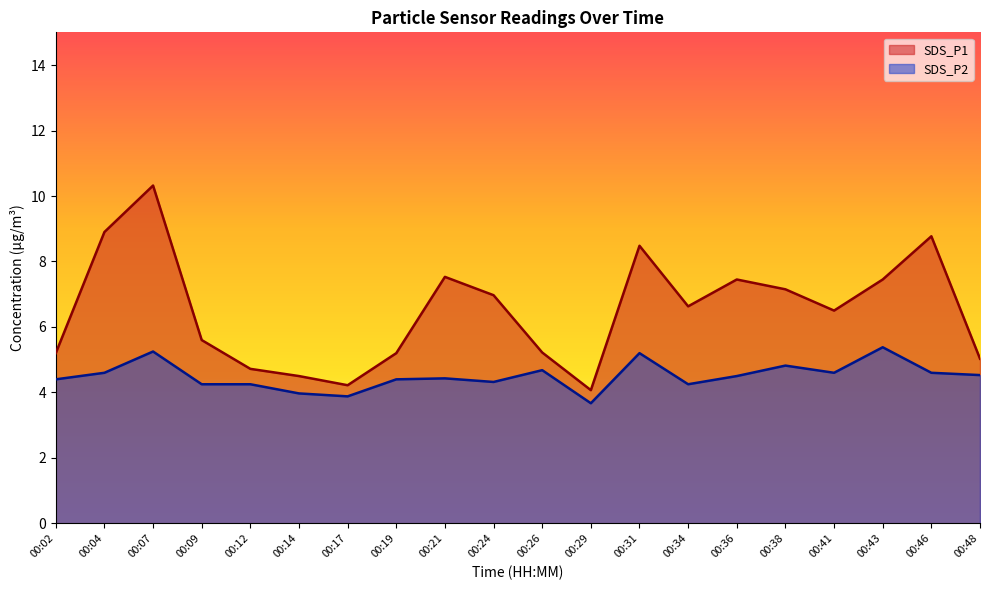

Is the value of SDS_P1 at 00:48 greater than the value of SDS_P2 at 00:02?

Yes